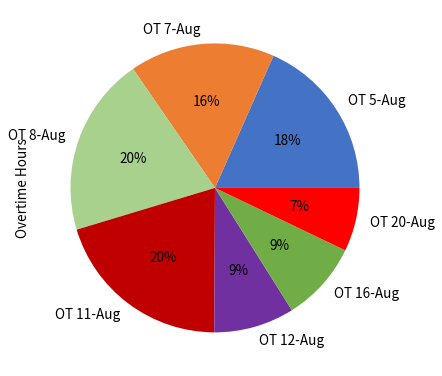

Is there any slice that represents more than half of the pie?

No